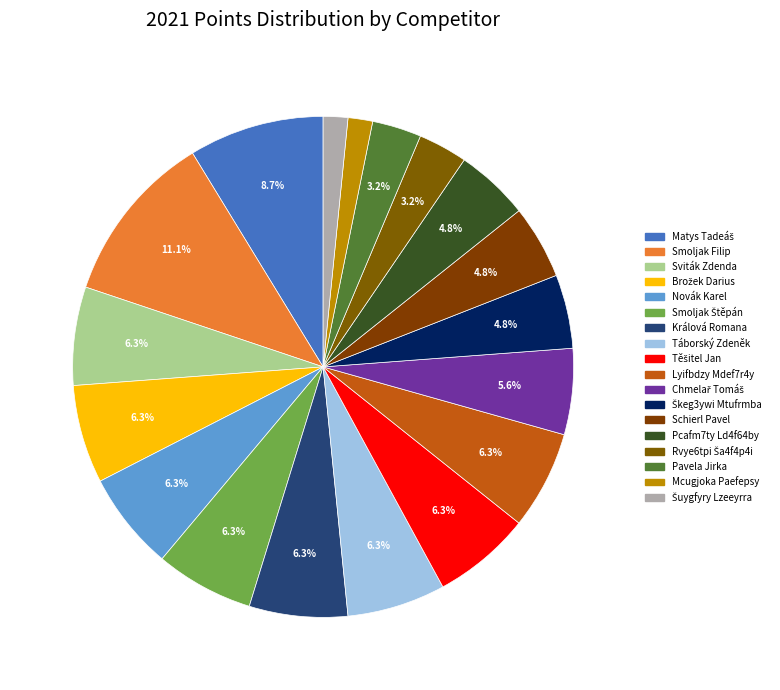

To the nearest percent, what is the difference between the largest and smallest slice percentages?

10%